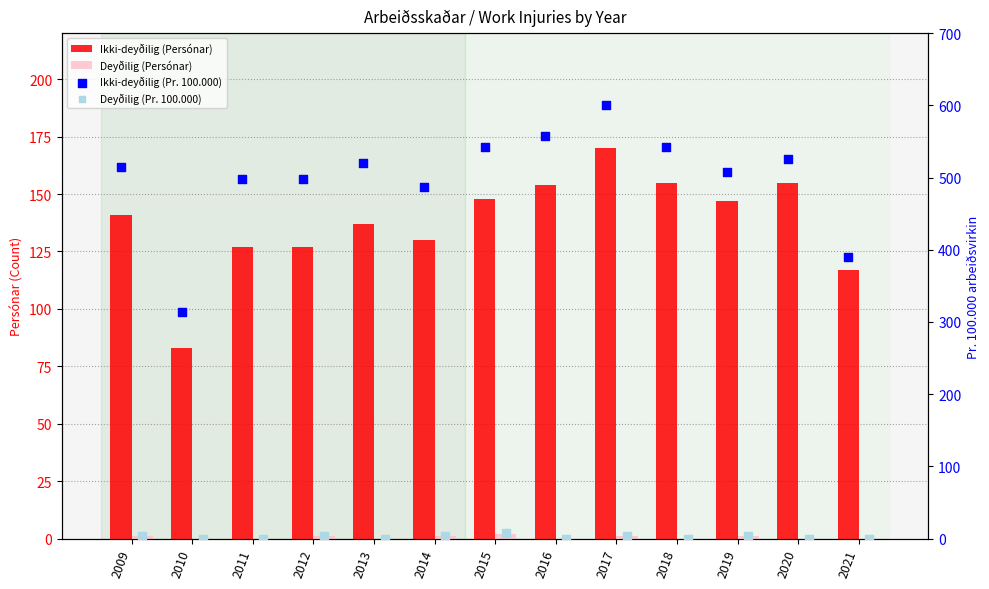

Which series has the largest Y range (max minus min)?

Ikki-deyðilig (Pr. 100.000)